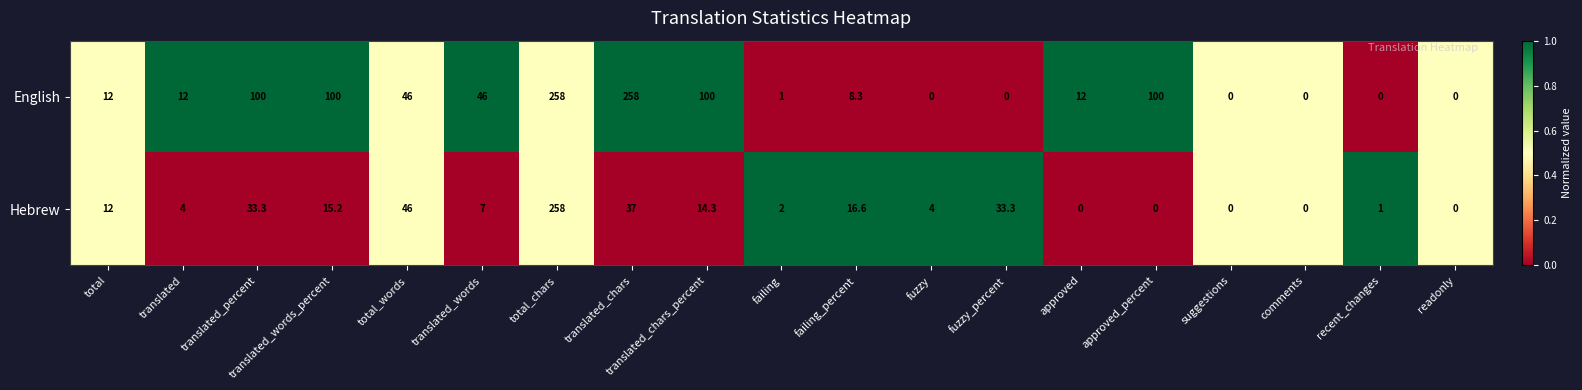

At how many categories does at least one series exceed 26?

9